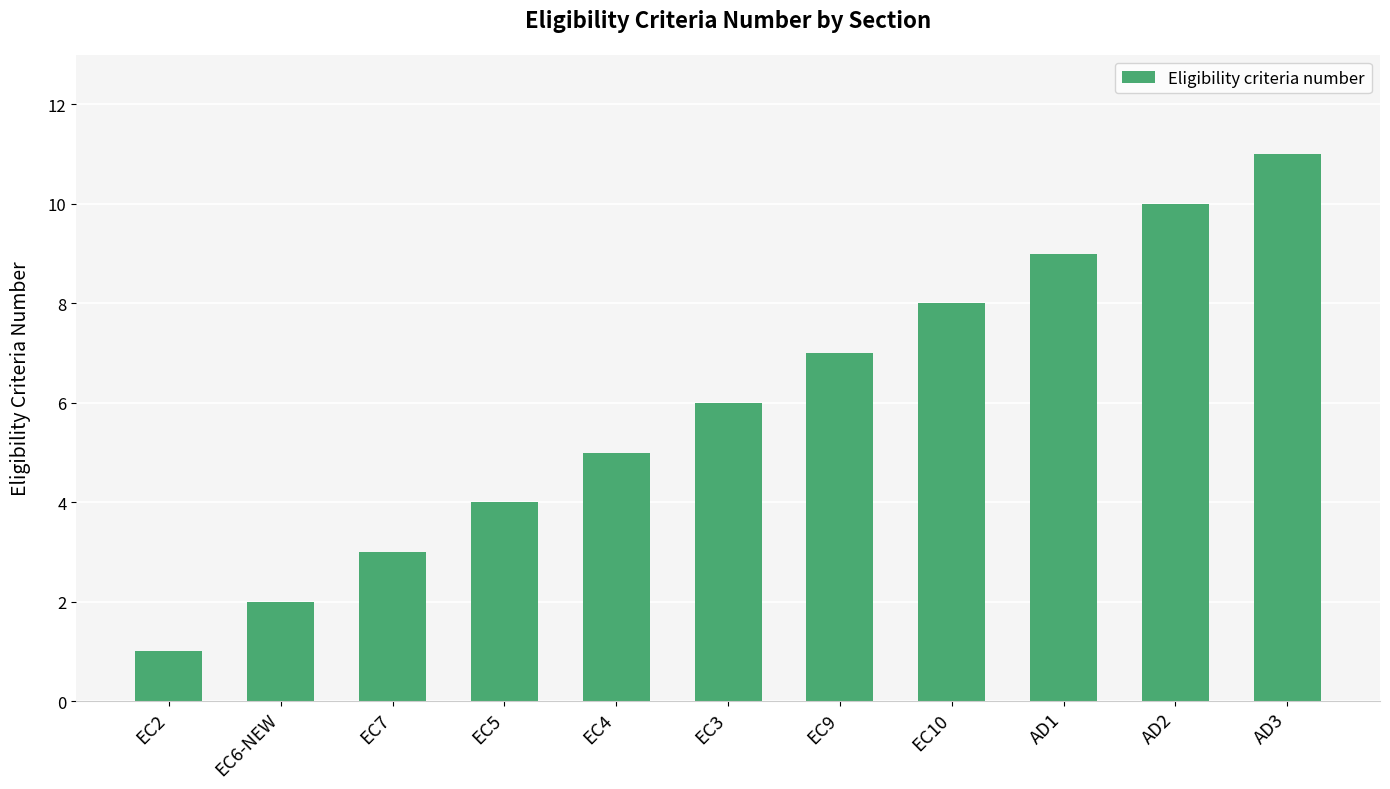

What is the ratio of the value at EC10 to the value at EC5?

2.0